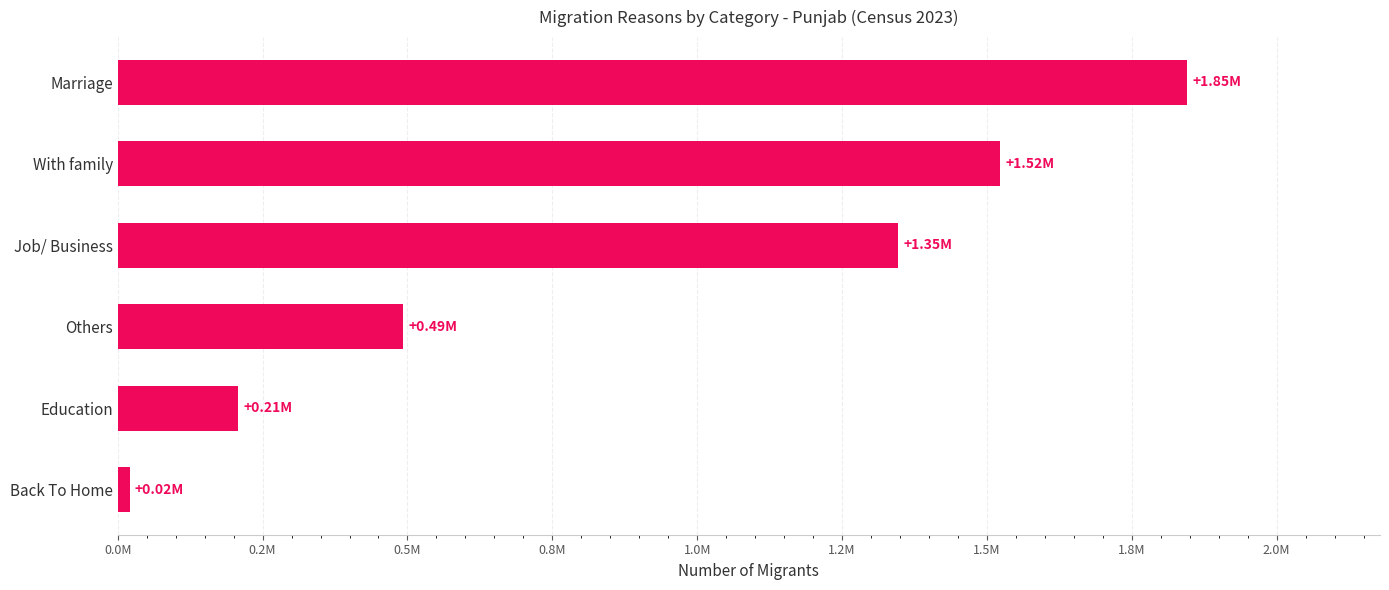

Are the bars horizontal?

Yes